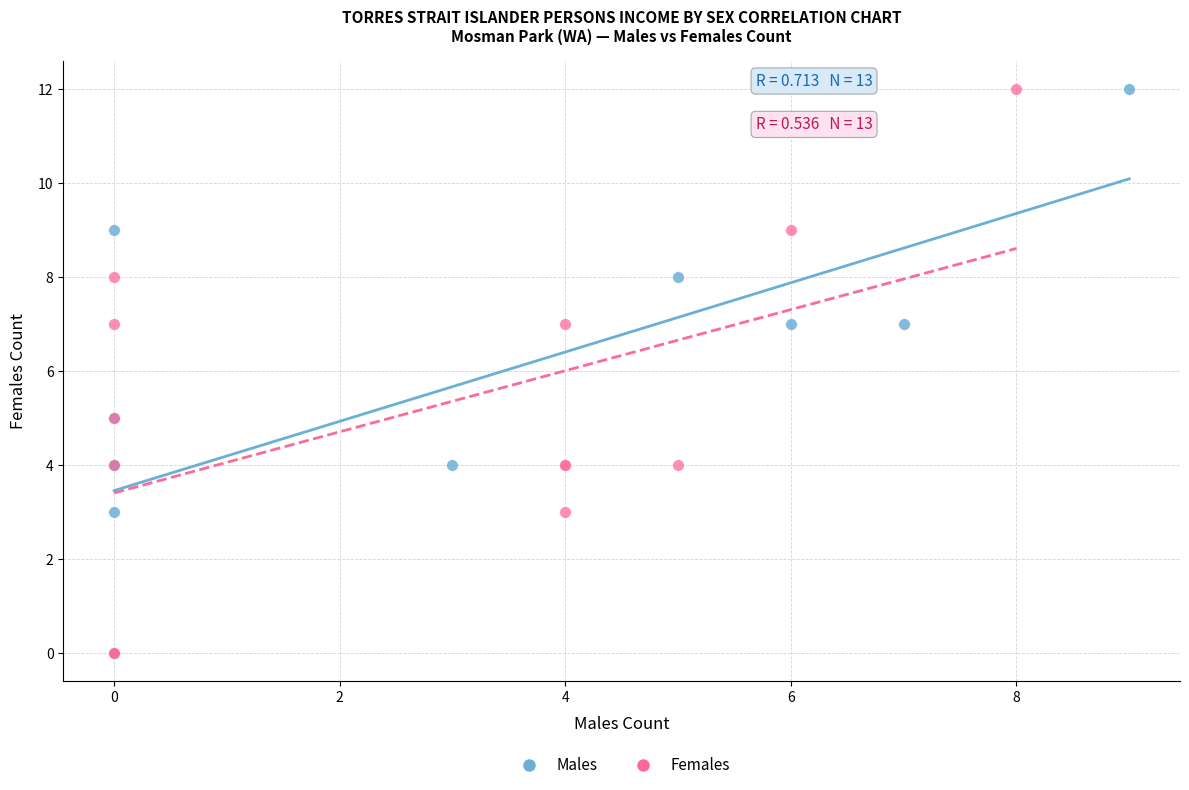

What are all the series names shown in the legend?

Males, Females